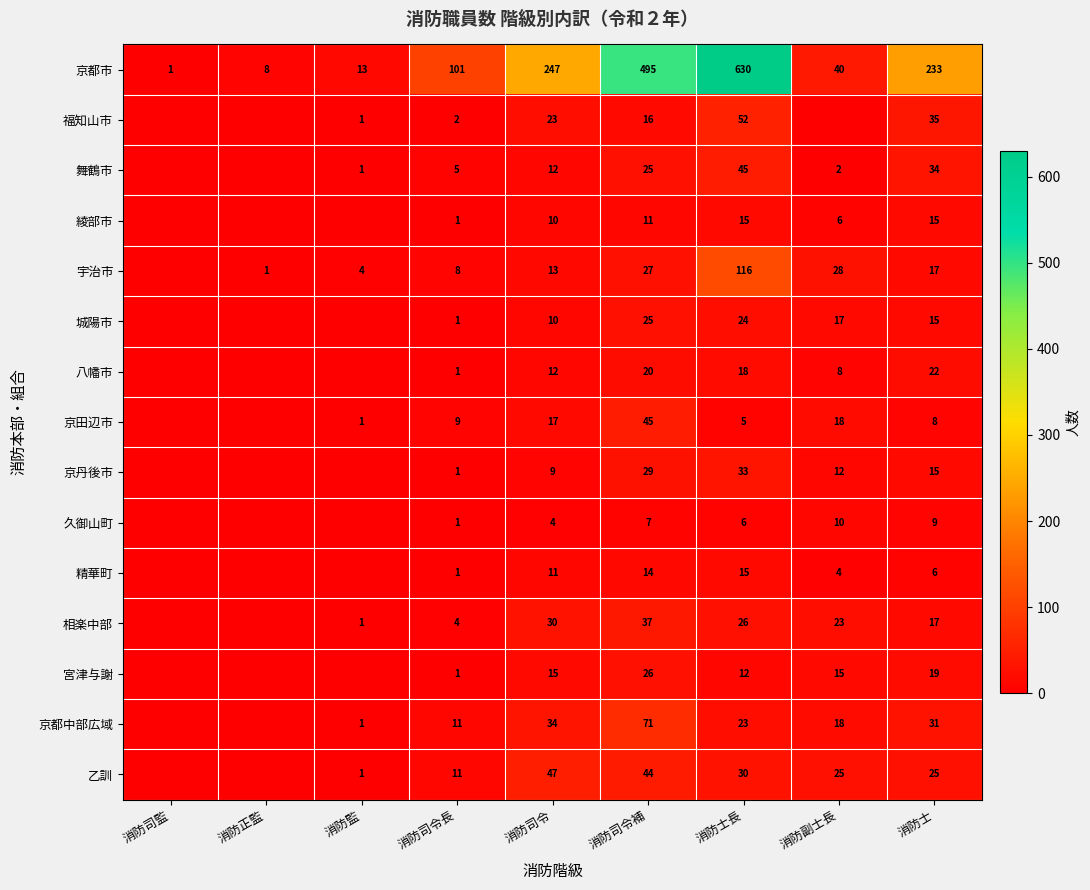

Is the value of 宇治市 at 消防司令長 greater than the value of 京丹後市 at 消防副士長?

No